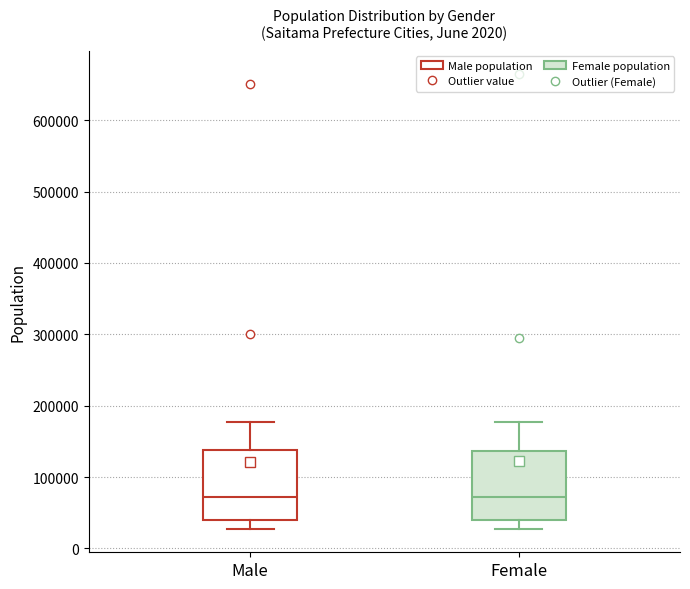

Reading left to right, read every box against the y-axis: the position of its median line, the range the box covers, and the ends of its whiskers. The values are not printed on the chart, so give them approximately, as read against the axis.

Male: median 70000, box 40000 to 140000, whiskers 30000 to 180000
Female: median 70000, box 40000 to 140000, whiskers 30000 to 180000